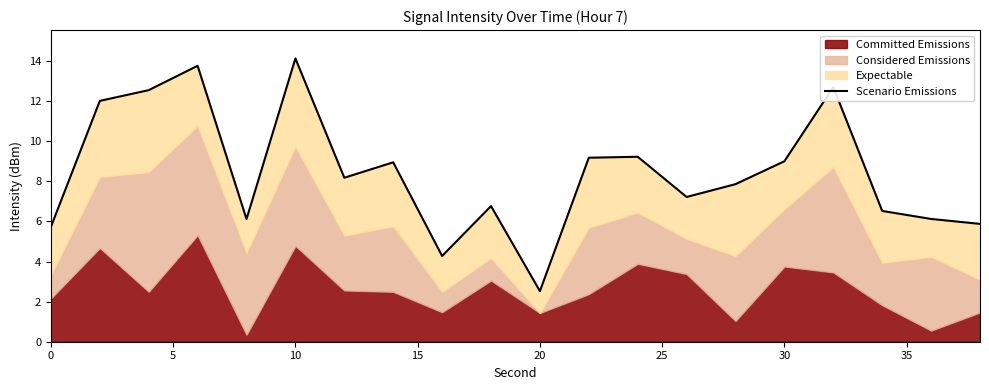

What is the sum of all values?

168.8